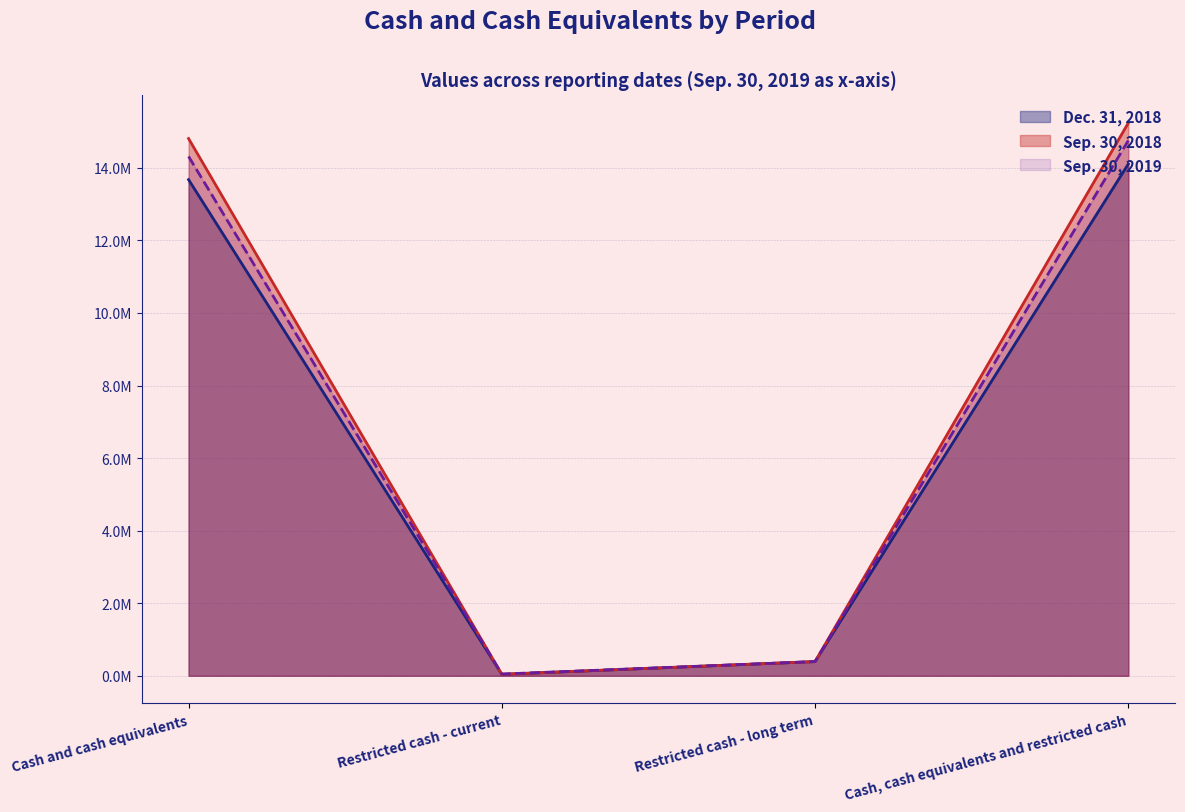

Is it true that Dec. 31, 2018 equals 13673308 at Cash and cash equivalents?

True